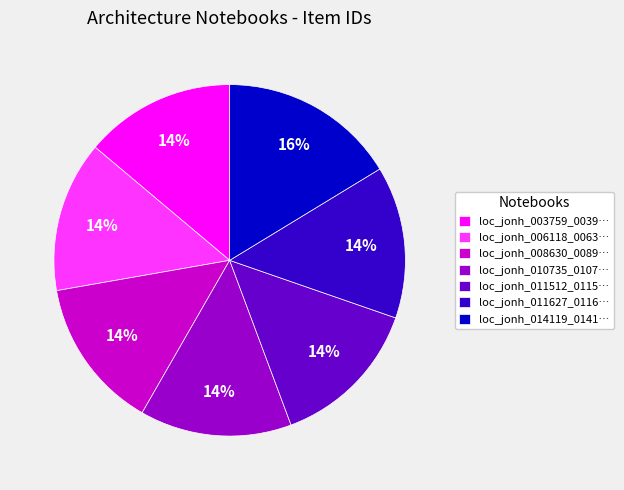

Does loc_jonh_003759_0039… account for over 50% of the chart?

No